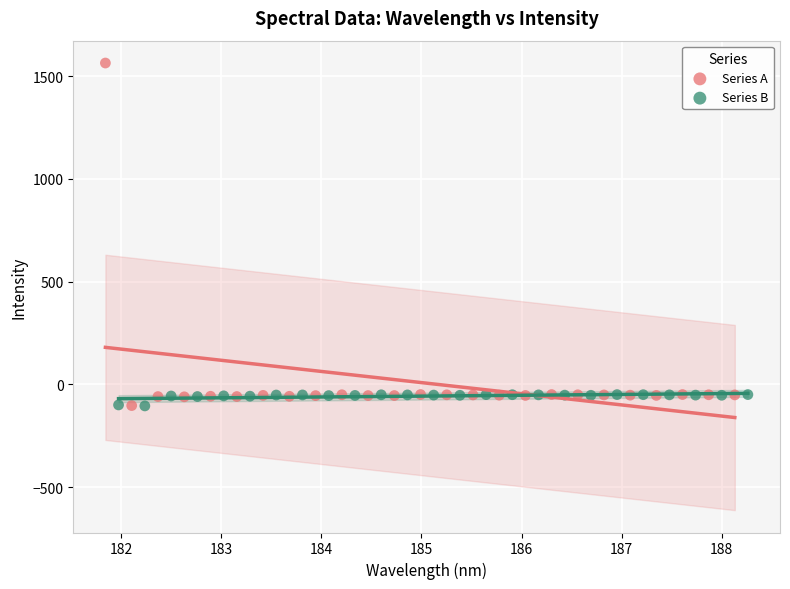

Which series contains the highest Y value?

Series A